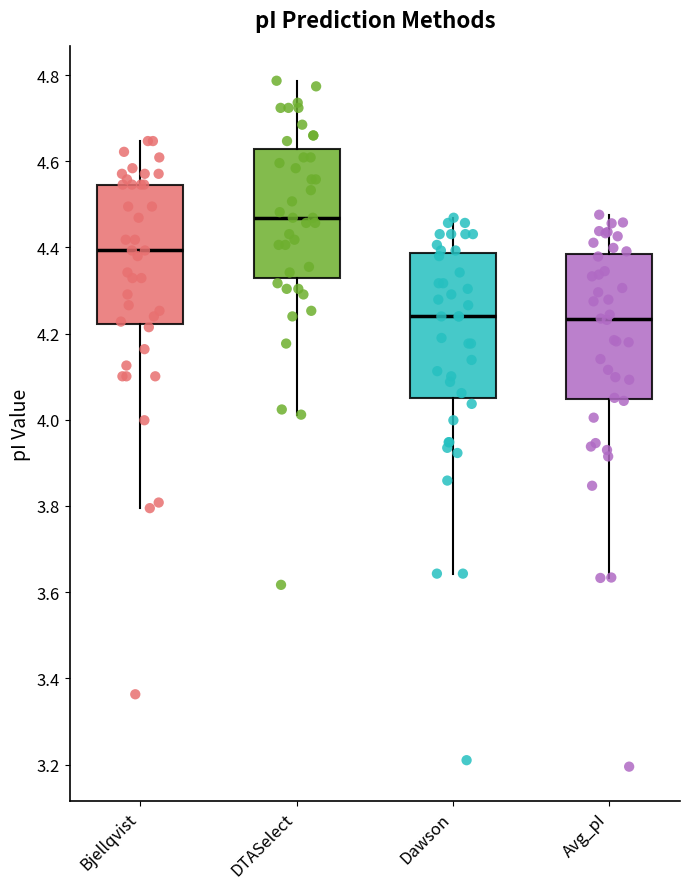

Which box's median line is the highest?

DTASelect